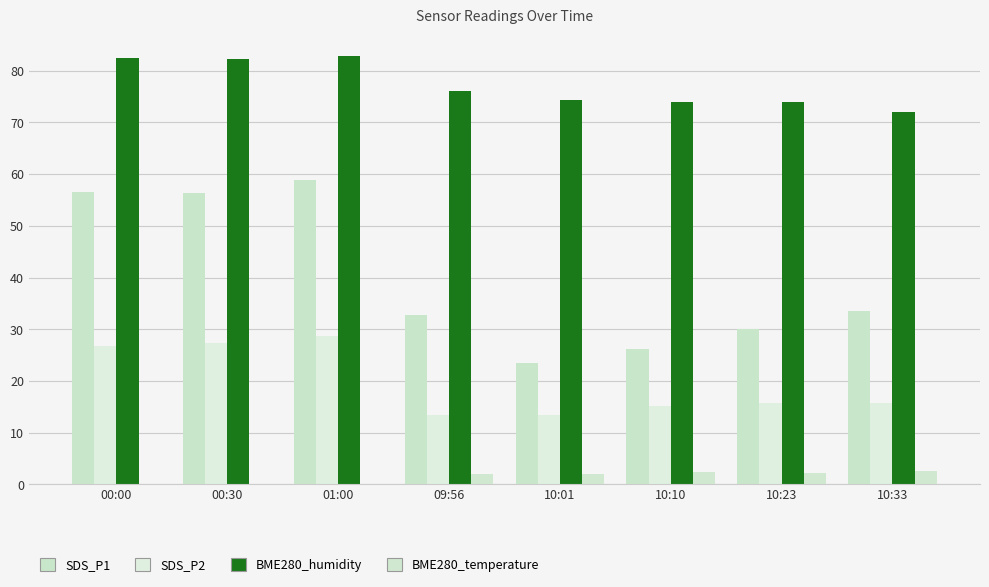

What is the spread (max minus min) of values at 10:33?

69.5